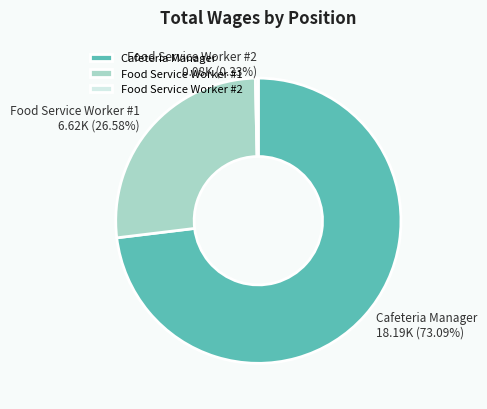

To the nearest percent, what is the difference between the largest and smallest slice percentages?

73%